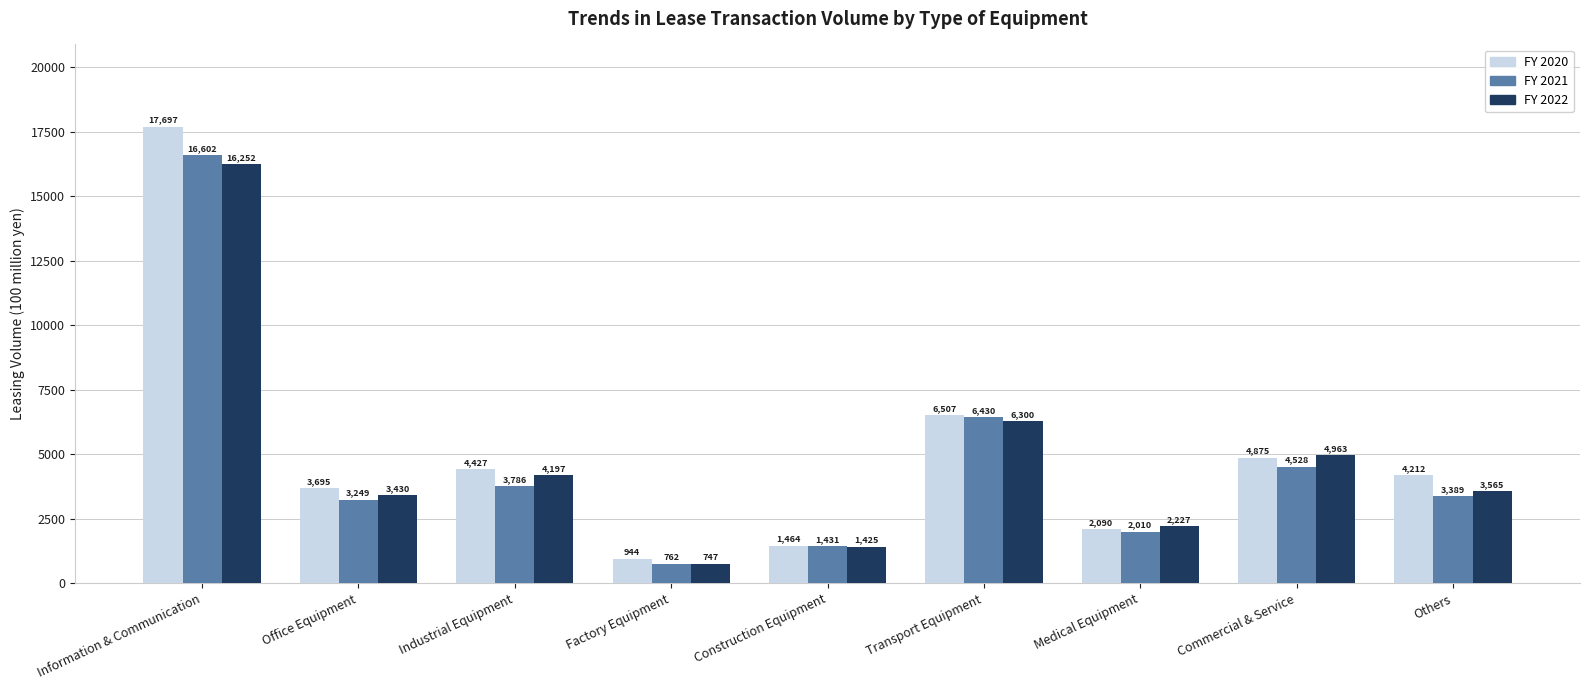

Is the value of FY 2020 at Factory Equipment greater than the value of FY 2022 at Factory Equipment?

Yes